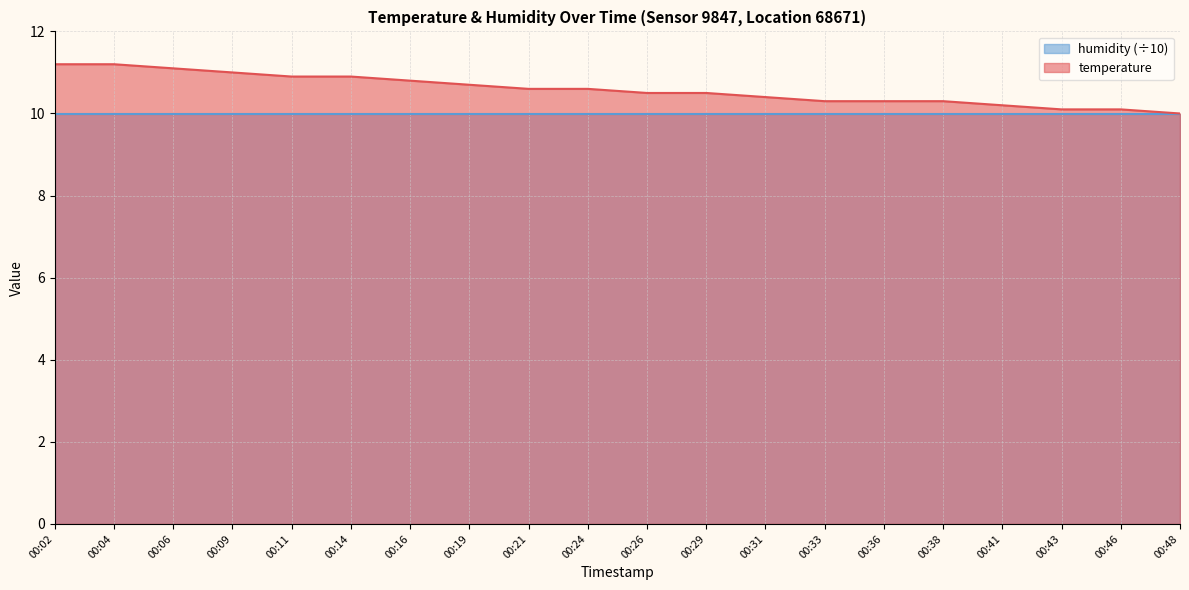

True or false: the data has more than 1 interior local peaks.

False